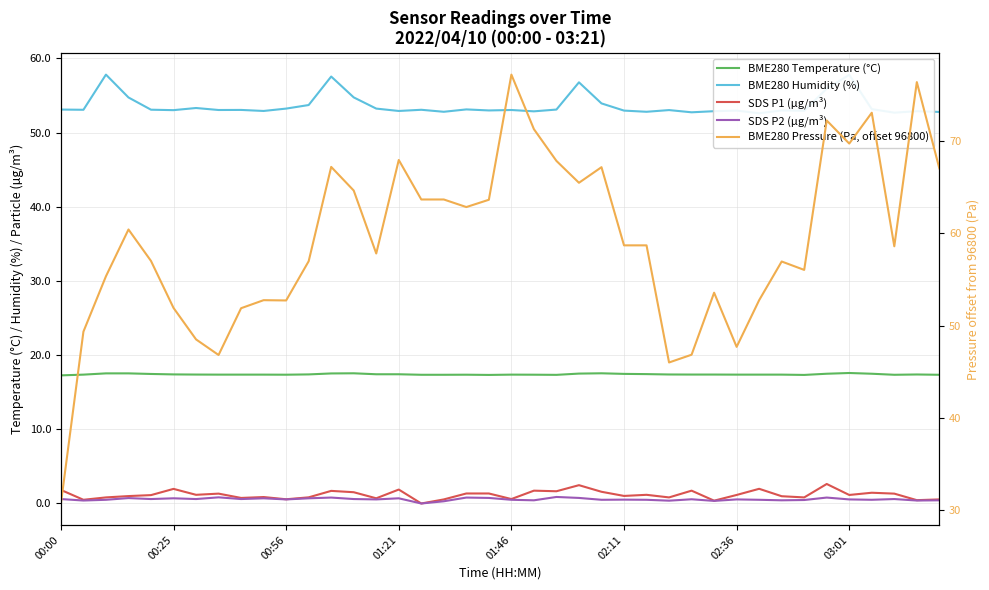

How many data points in SDS P1 (µg/m³) are above 1?

23